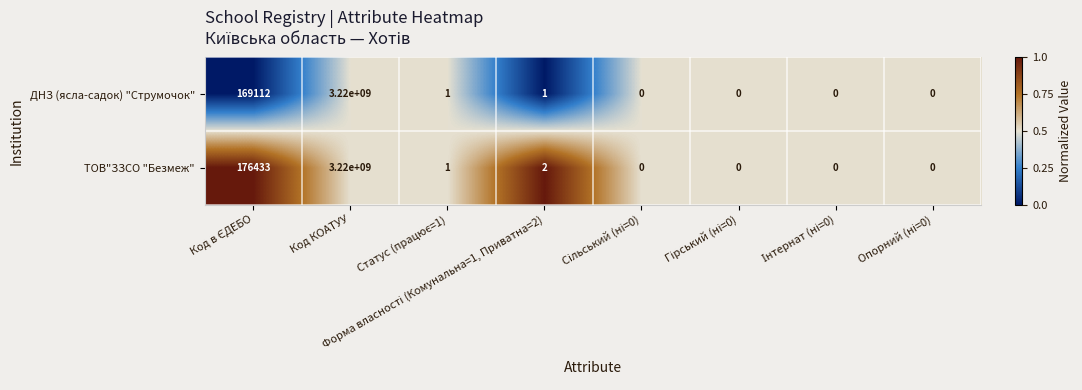

Which label corresponds to the largest value in the chart?

Код КОАТУУ